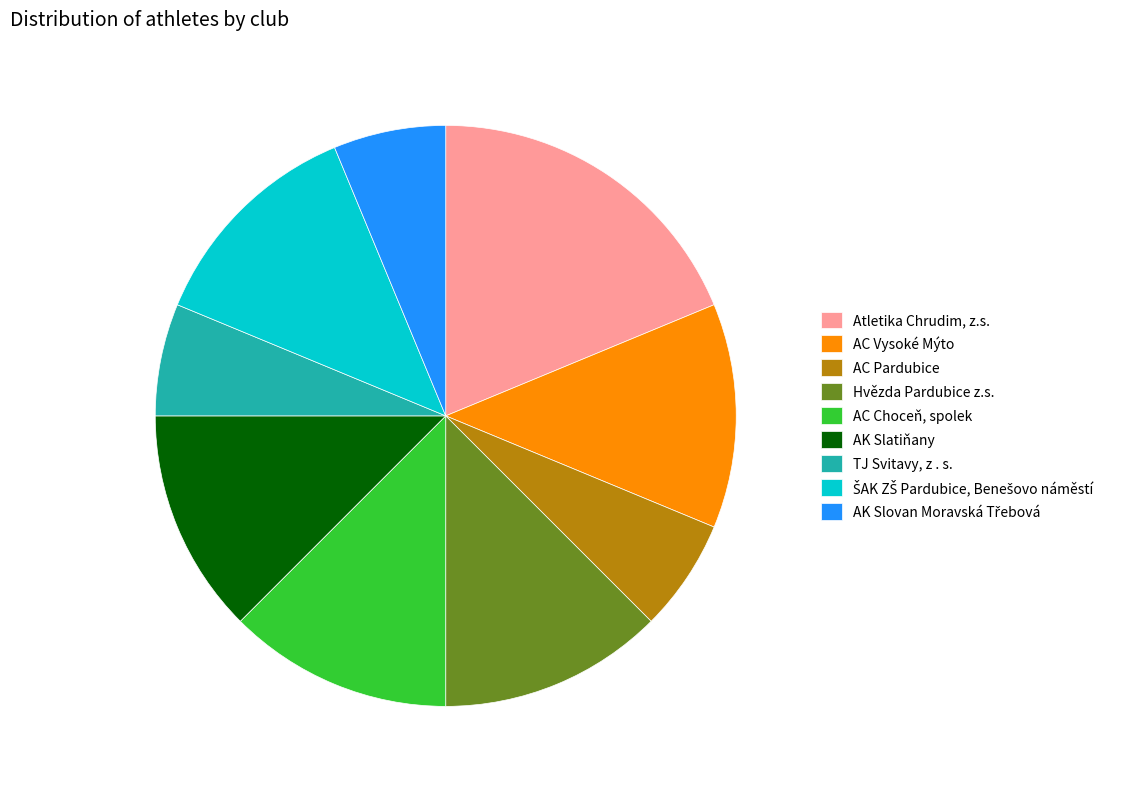

Does Atletika Chrudim, z.s. represent more than half of the total?

No